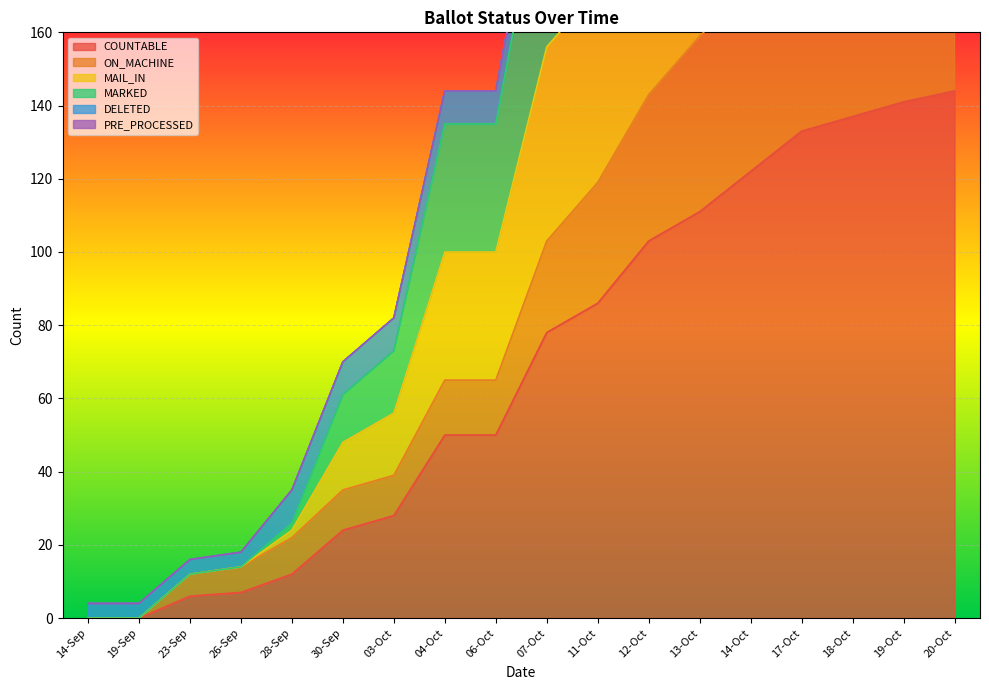

Count the number of categories in the chart.

18